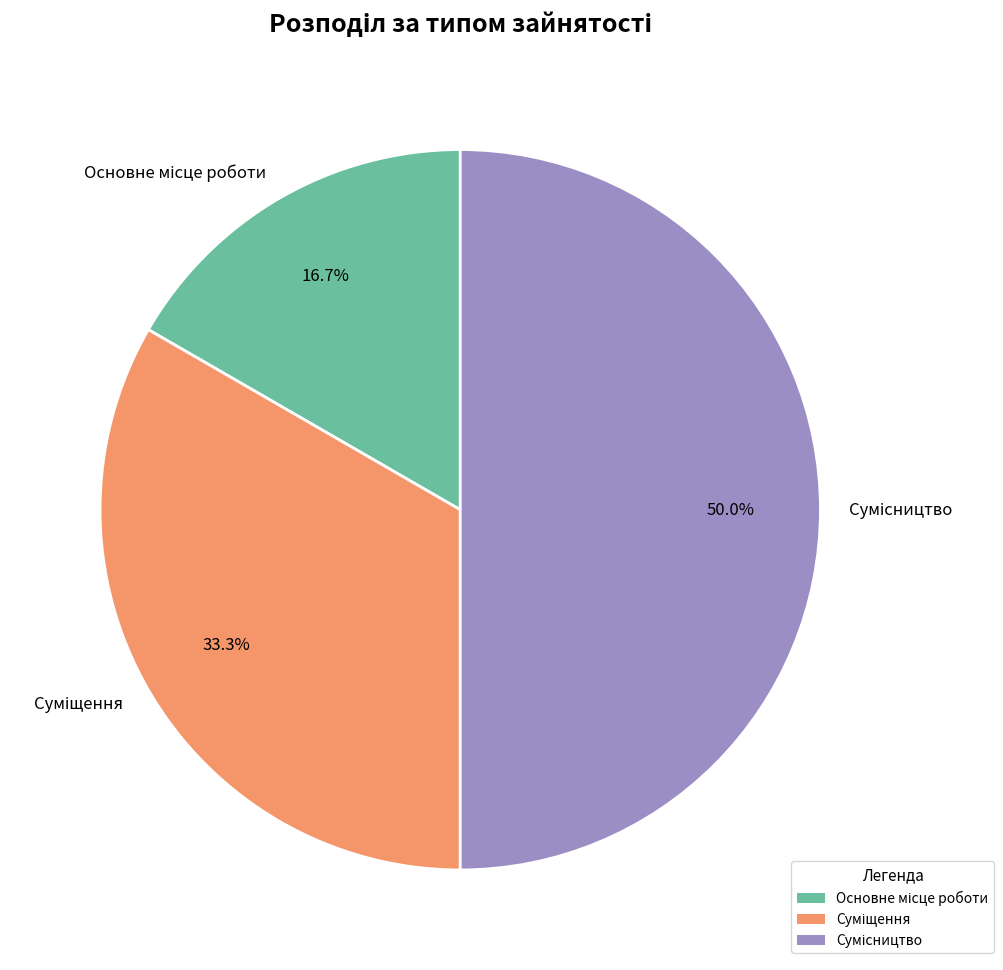

How many slices are in this pie chart?

3